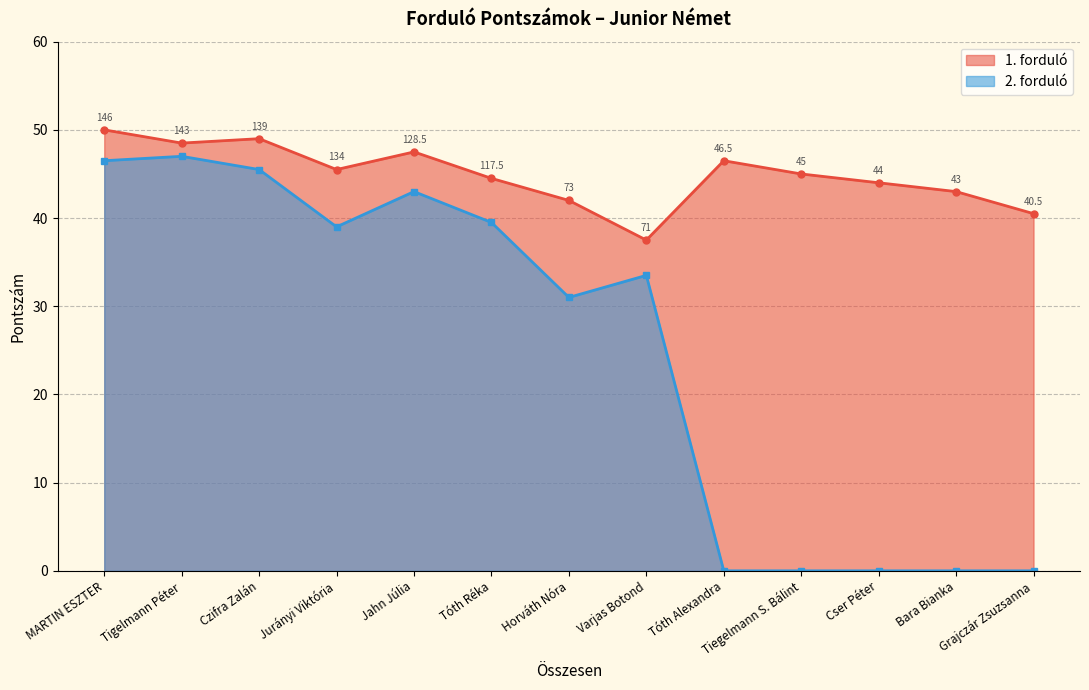

Rank the series by their average value, from highest to lowest.

1. forduló, 2. forduló